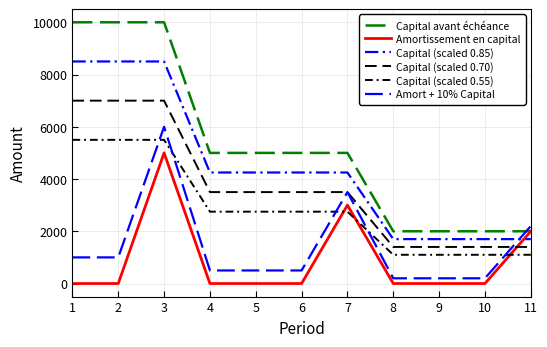

The Capital avant échéance series shows 17070 at 3. True or false?

False